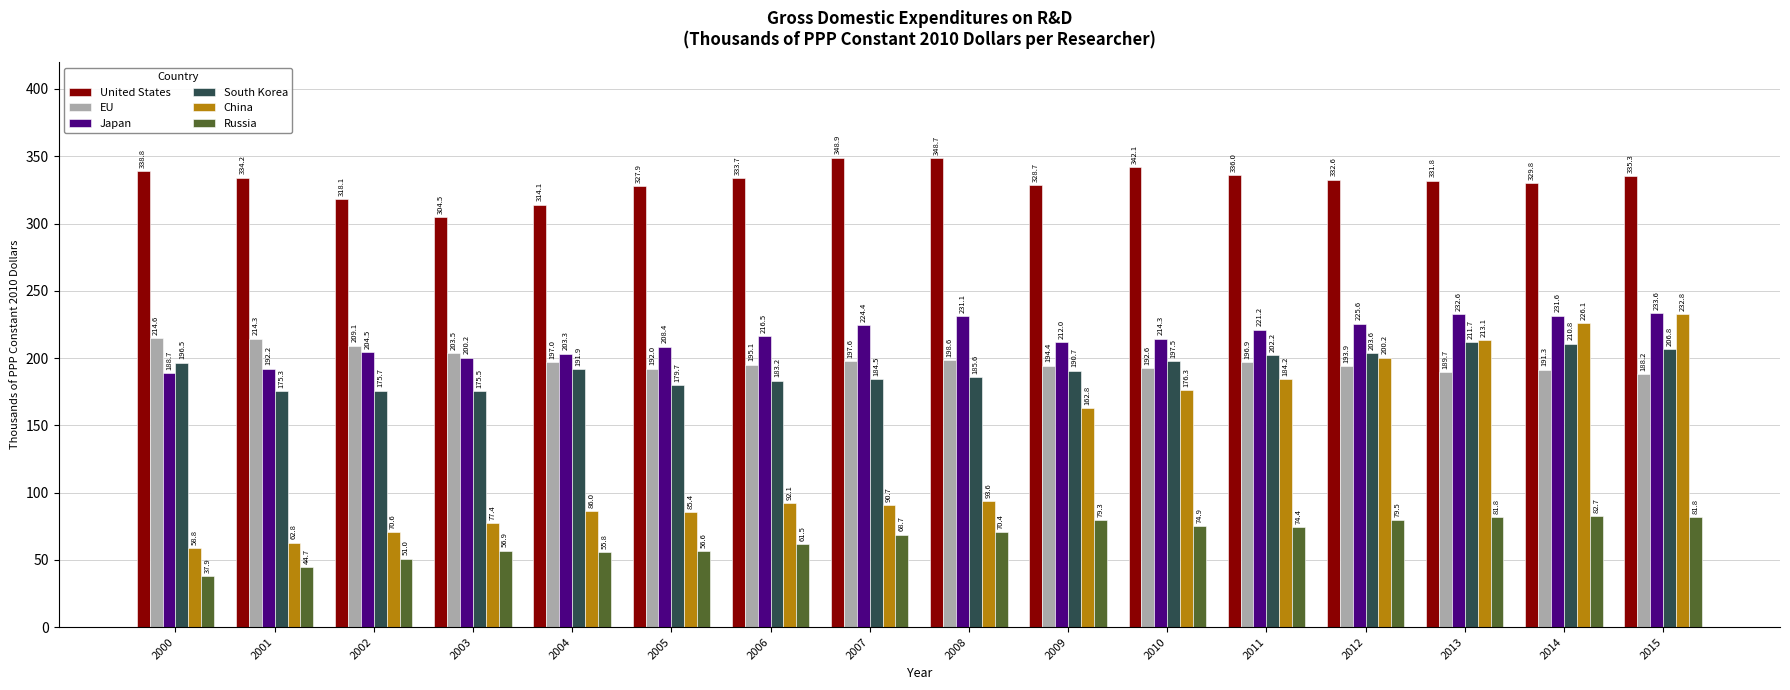

What is the maximum value shown in the chart?

348.9